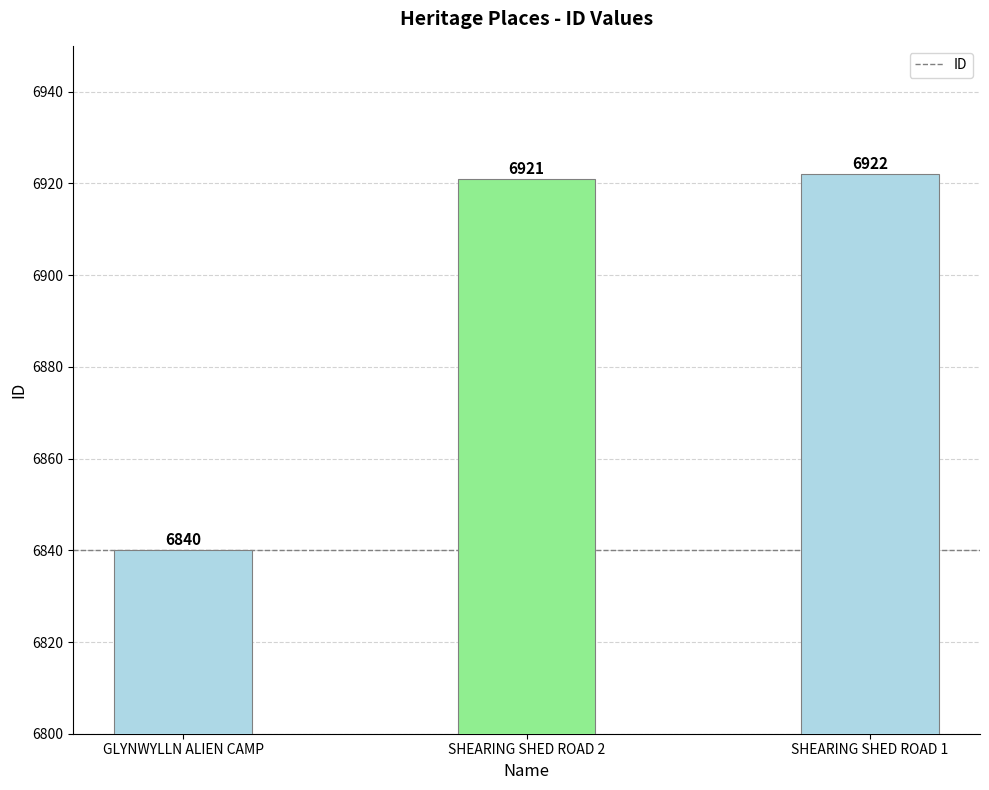

Is it true that the value at GLYNWYLLN ALIEN CAMP is 6840?

True